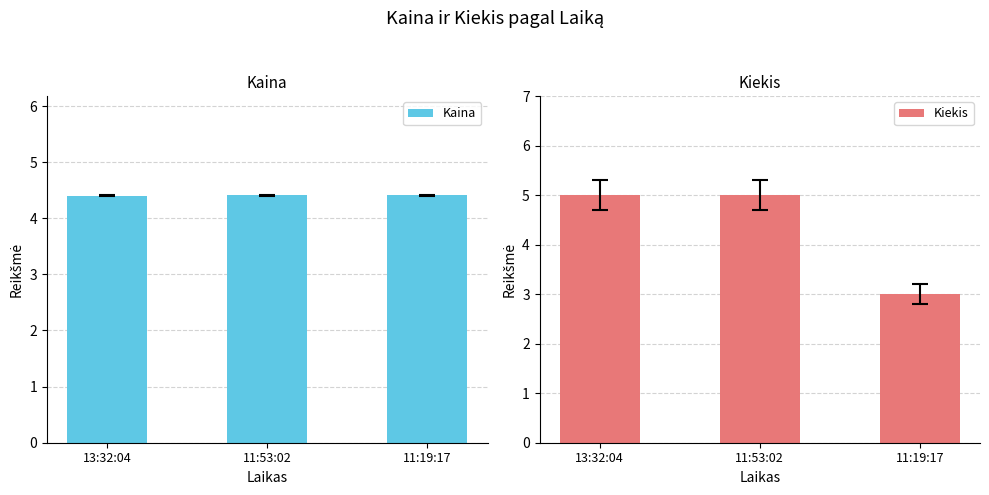

Between 11:53:02 and 11:19:17, which is larger?

11:53:02